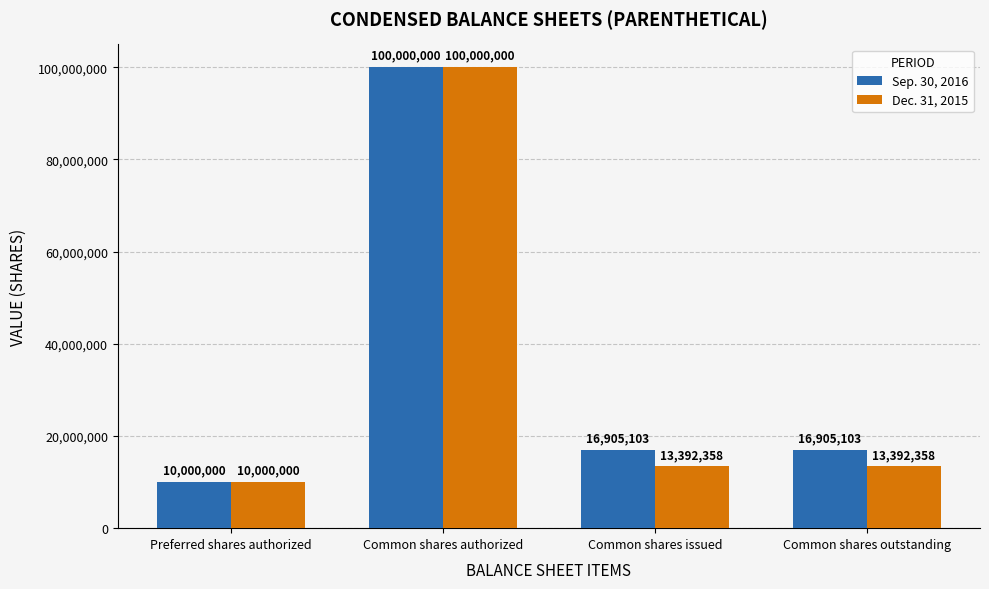

What is the smallest value displayed?

10000000